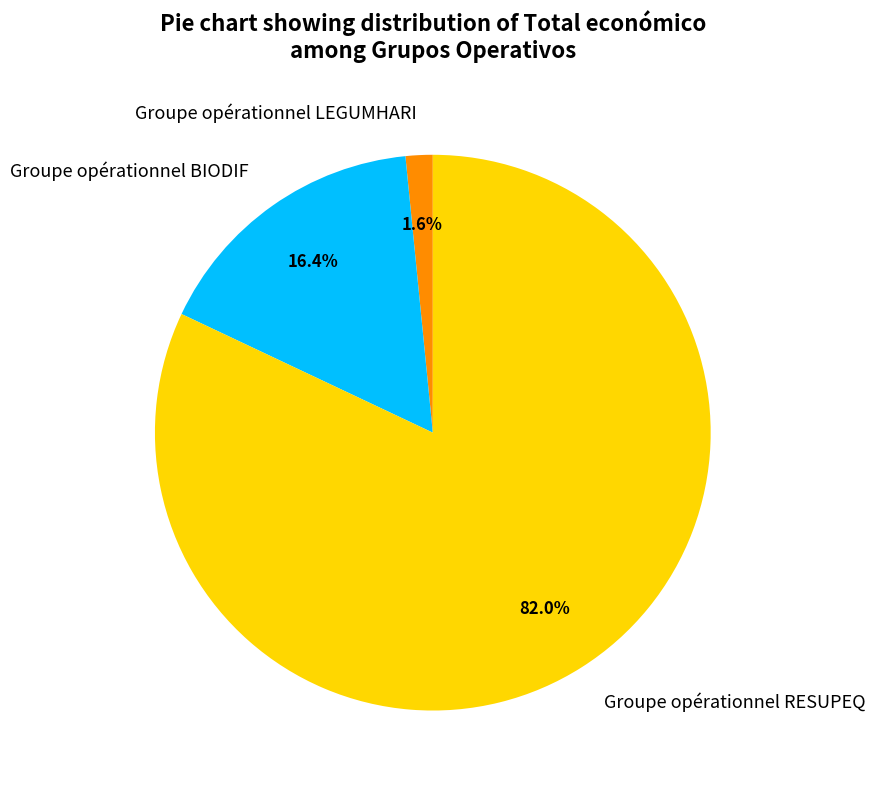

Count the number of slices in the pie.

3